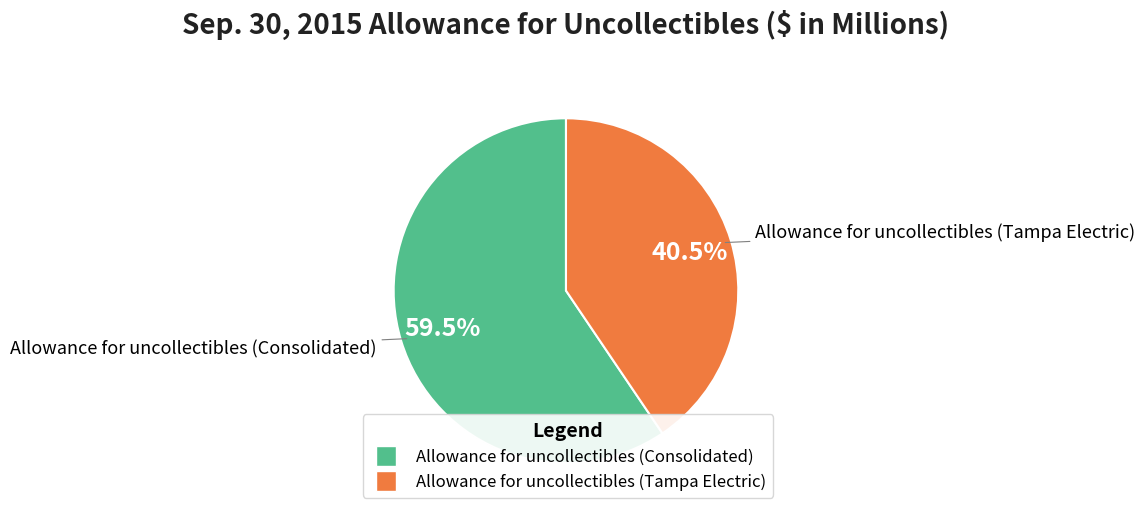

How many slices are in this pie chart?

2